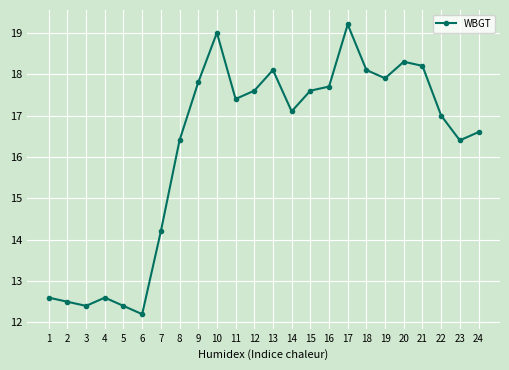

What is the difference between the maximum and minimum values?

7.0